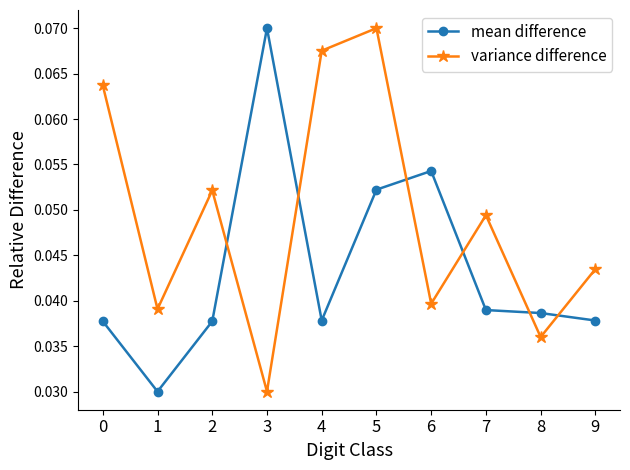

Is the value of variance difference at 0 greater than the value of mean difference at 5?

Yes